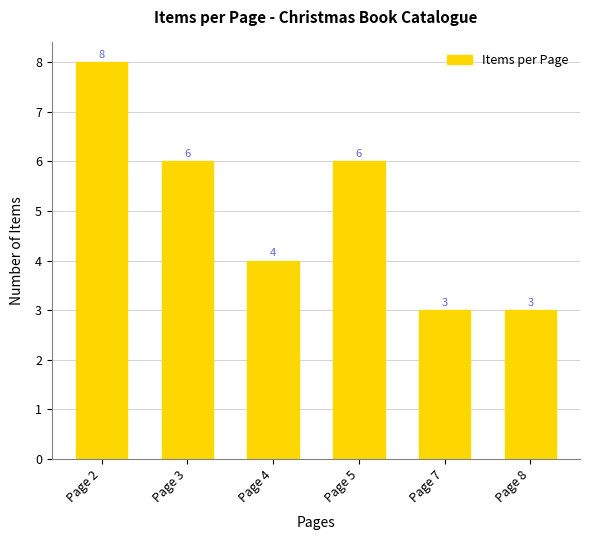

Read the value at Page 7.

3